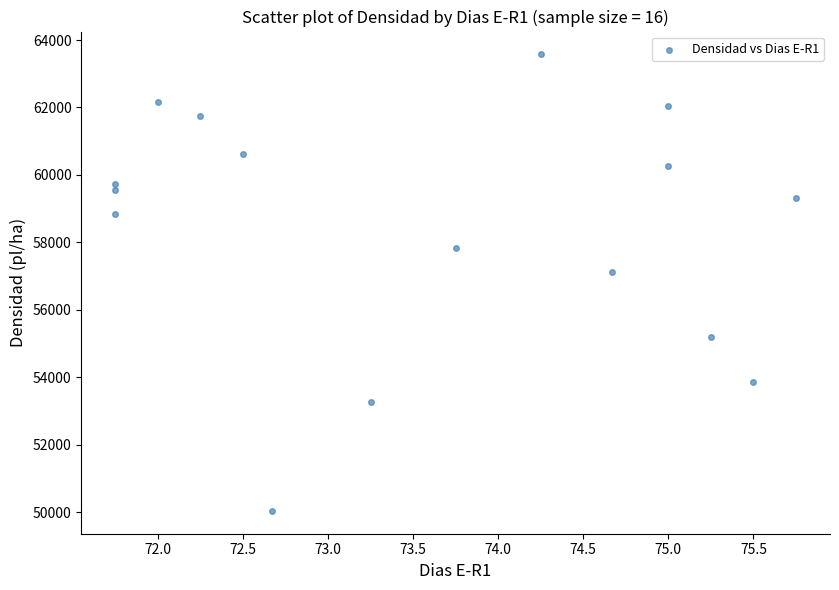

What is the range of Y values (max minus min)?

13537.9